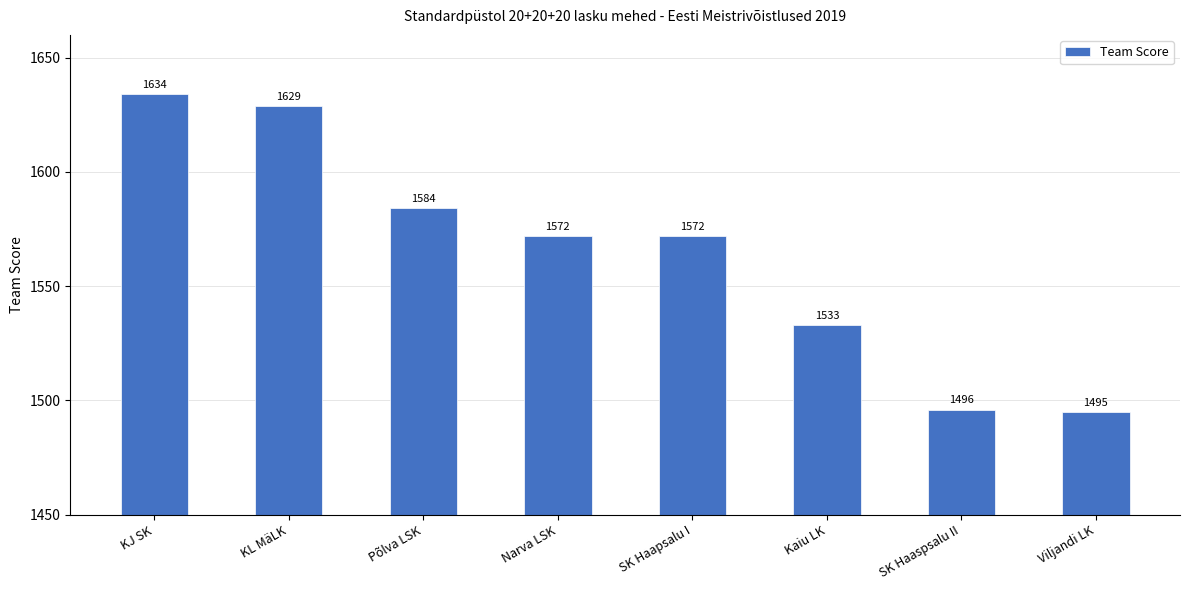

What is the difference between the values at Viljandi LK and KL MäLK?

134